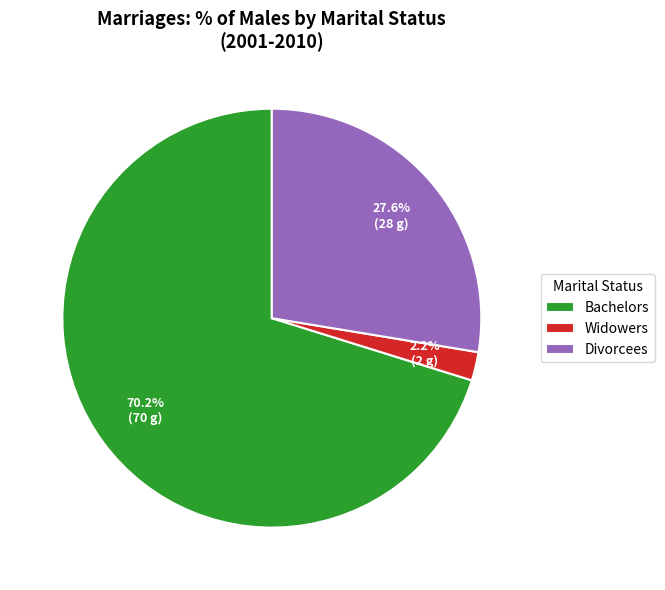

Does Bachelors account for over 50% of the chart?

Yes